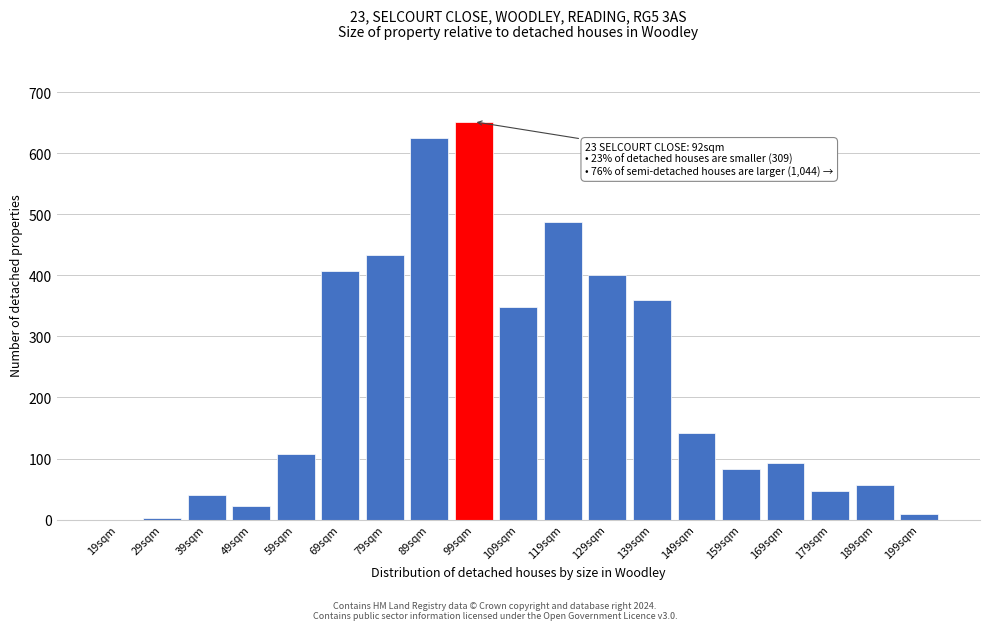

What is the greatest value displayed?

652